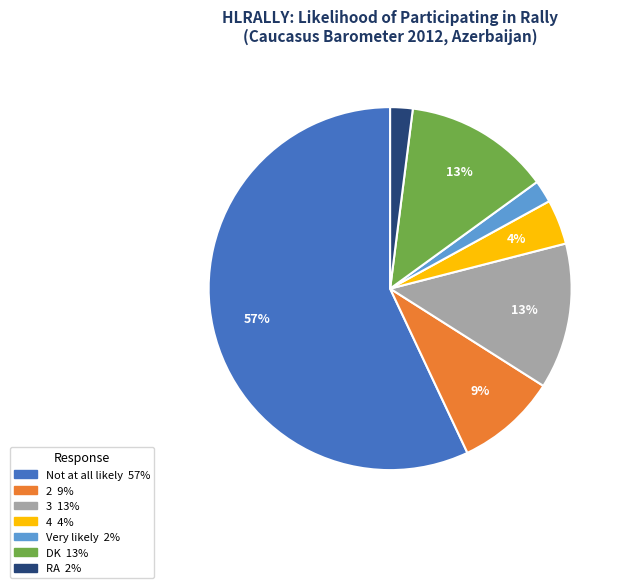

What is the largest slice in the pie chart?

Not at all likely